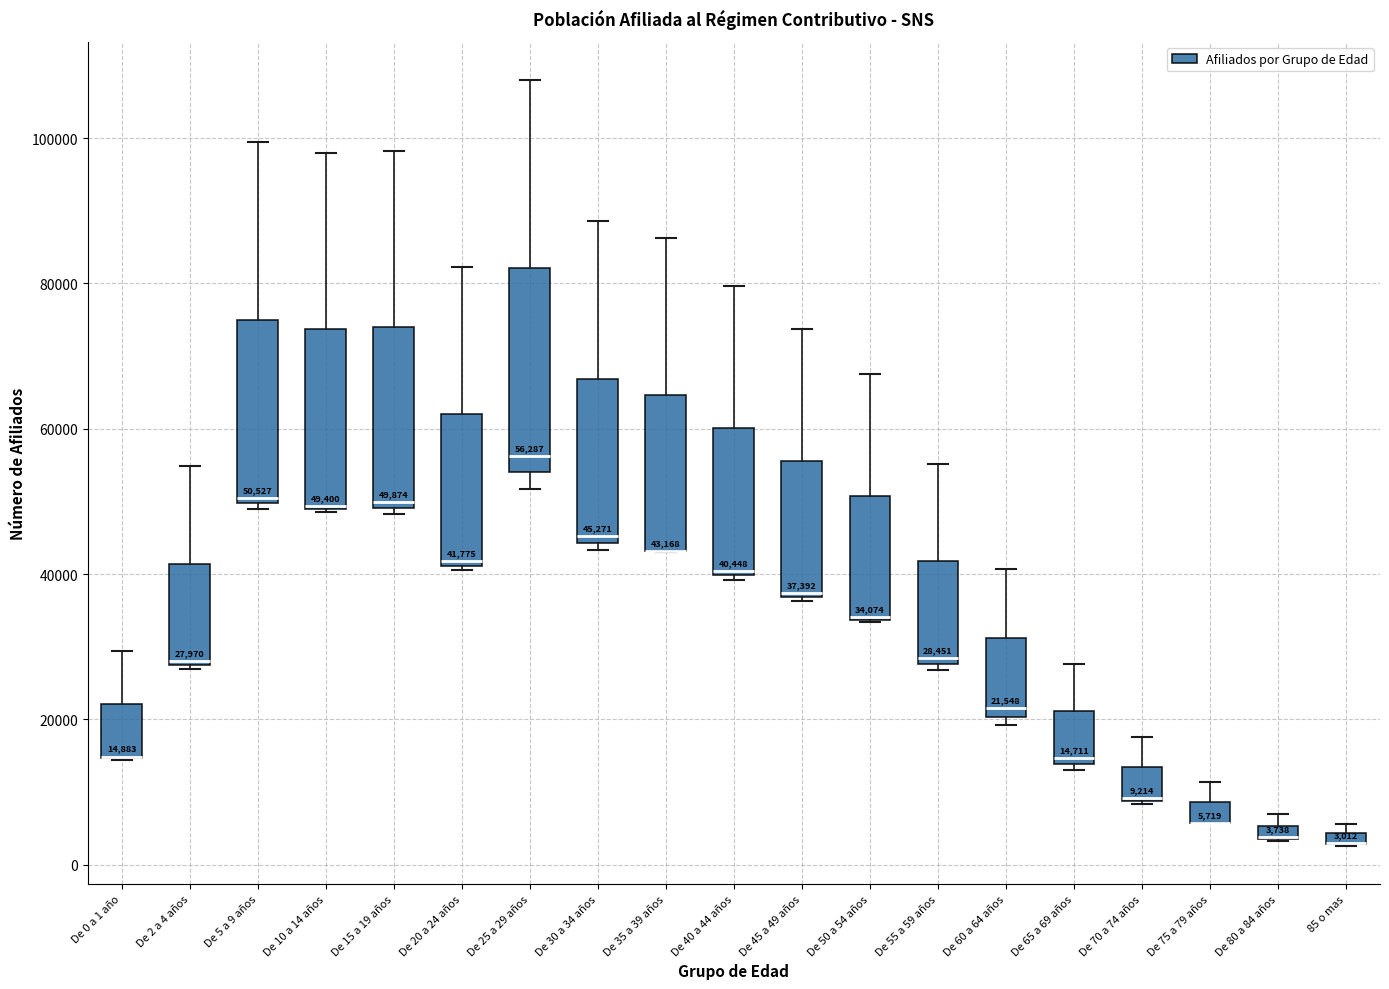

Which box is the tallest, from its lower edge to its upper edge?

De 25 a 29 años